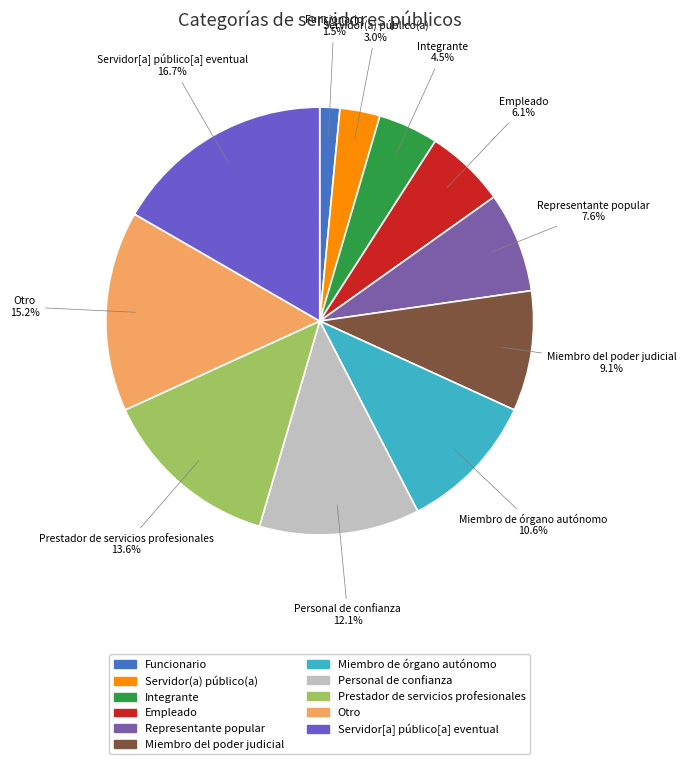

To the nearest percent, what is the difference between the largest and smallest slice percentages?

15%